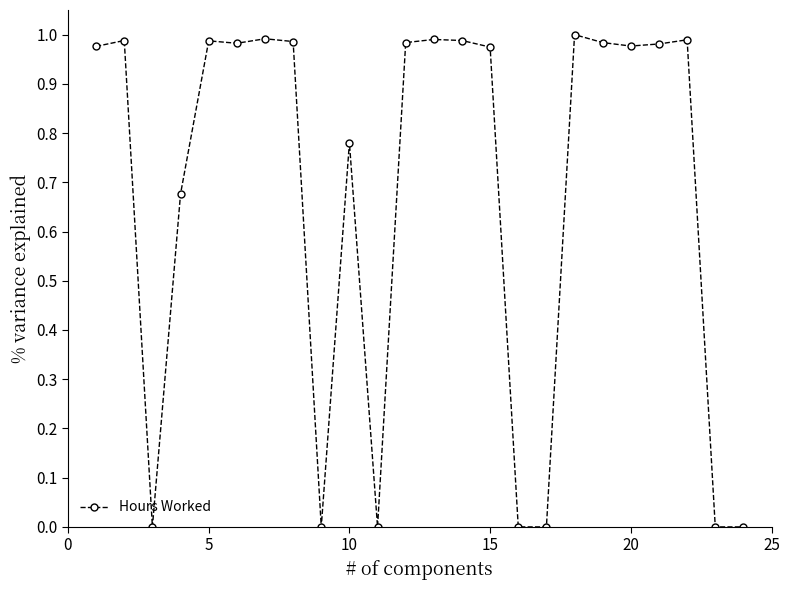

Count the number of data series in this chart.

1